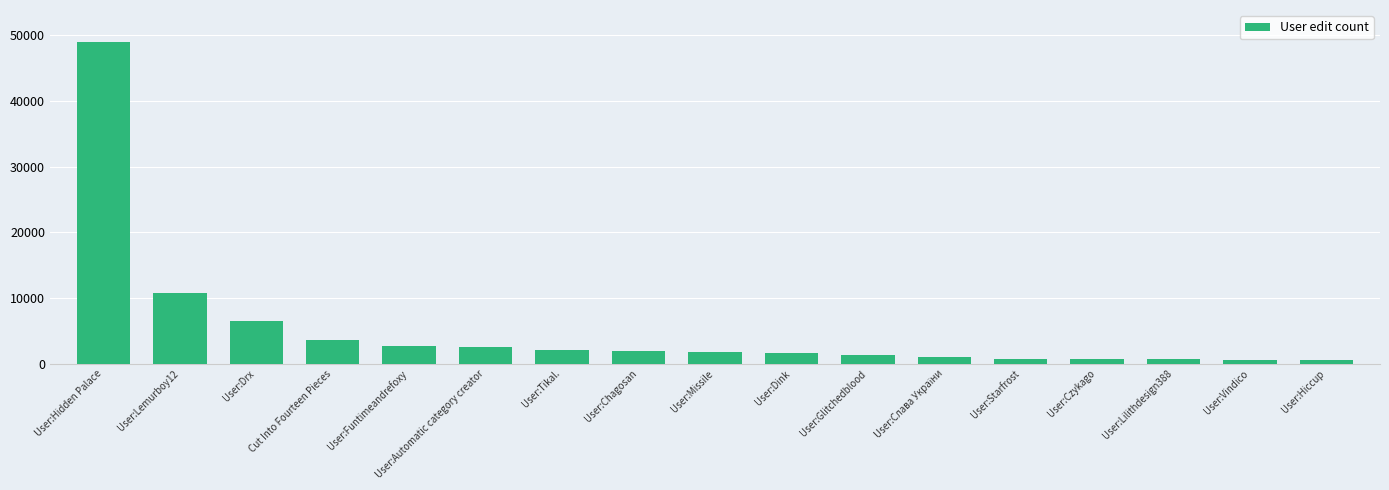

Are the bars grouped side by side (vs. stacked)?

No